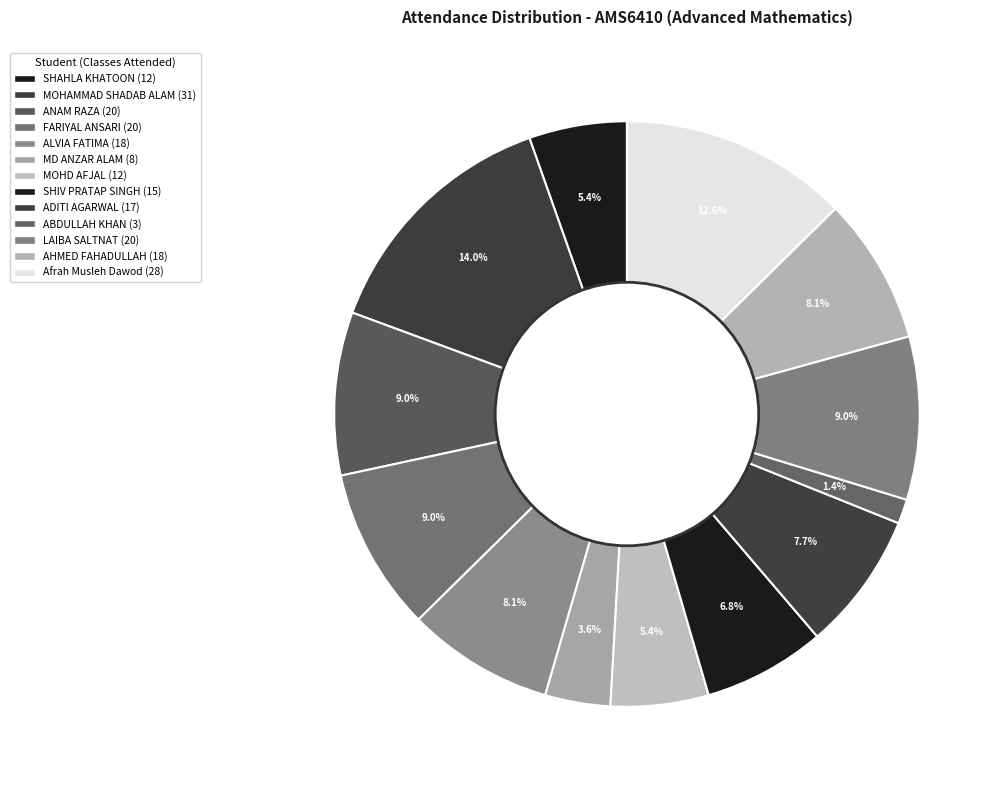

Count the number of slices in the pie.

13